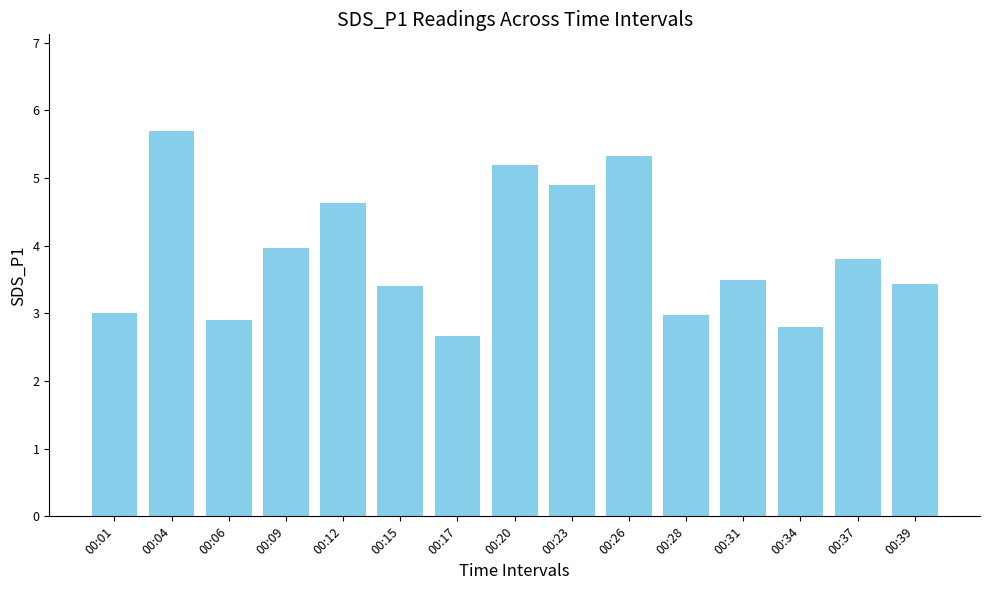

At which label is the value closest to 4?

00:09